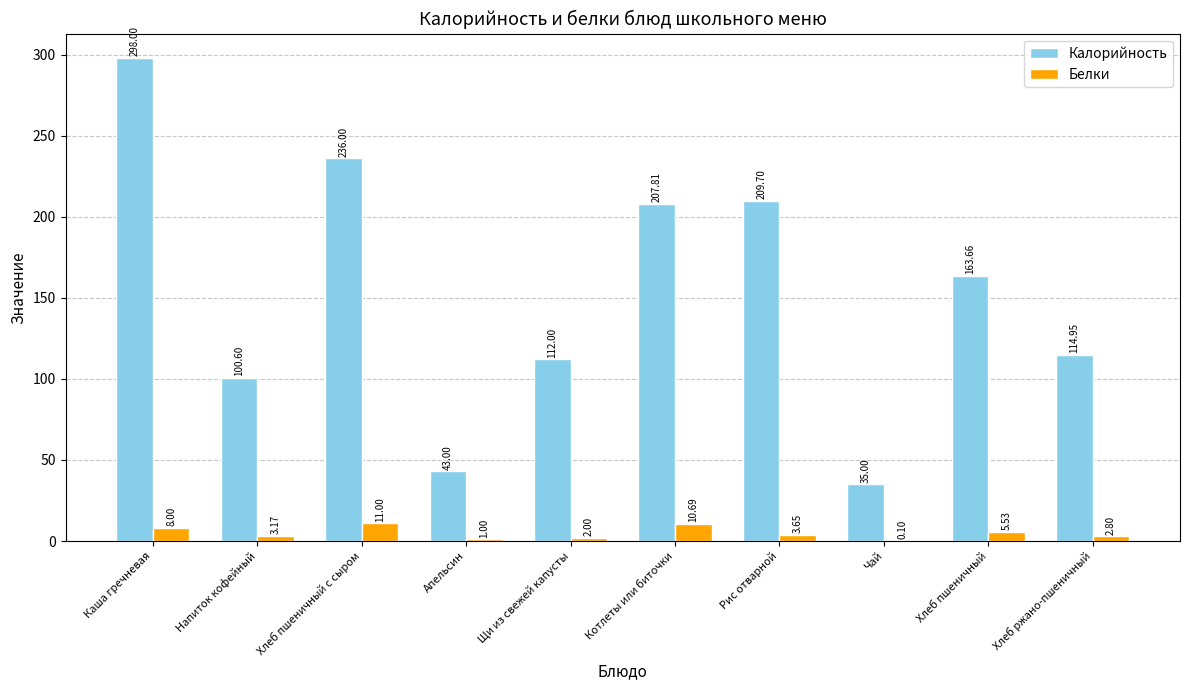

What are all the series names shown in the legend?

Калорийность, Белки